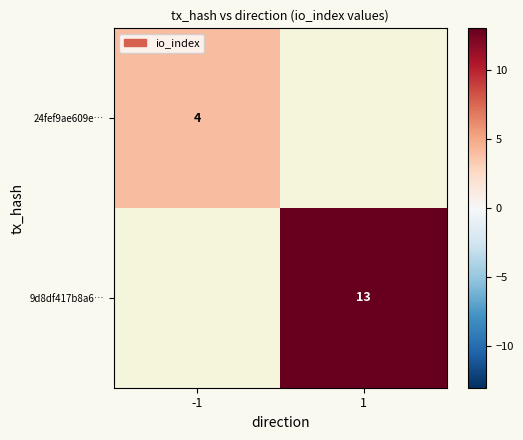

The 24fef9ae609e… series shows 2 at -1. True or false?

False